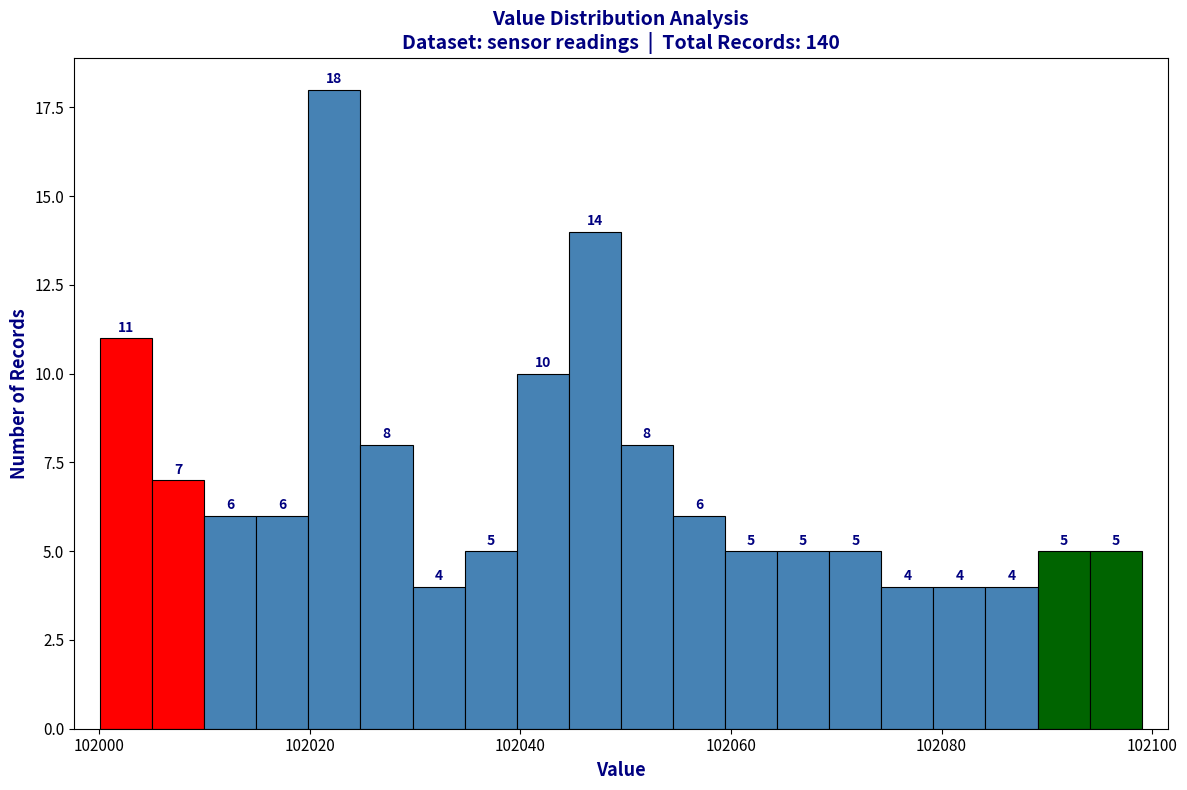

Read against the x-axis, roughly where is the centre of the tallest bar?

102022